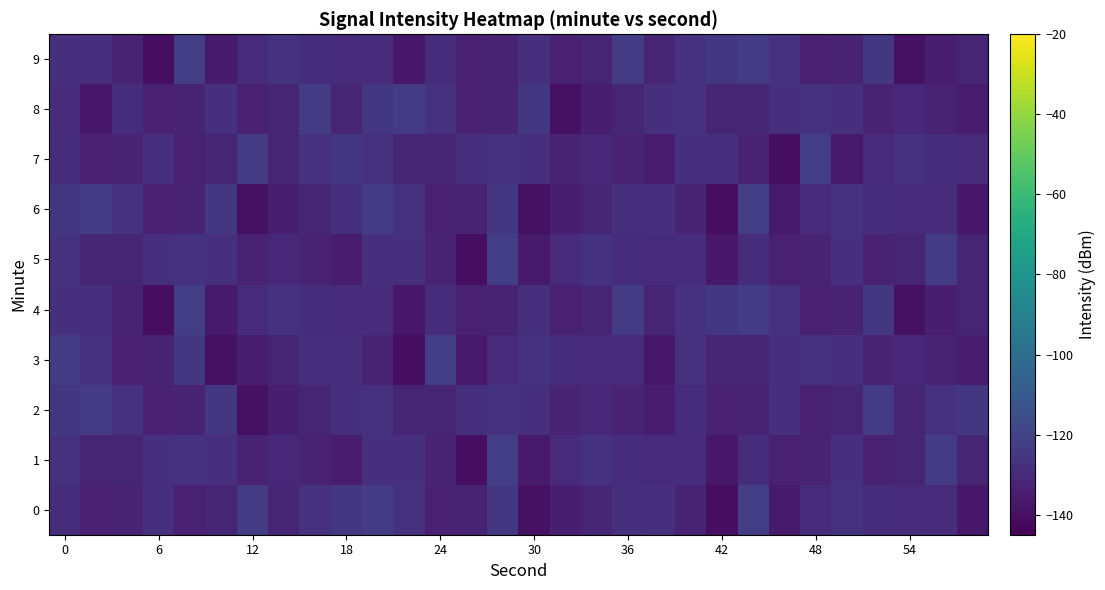

How many series are shown in this chart?

10